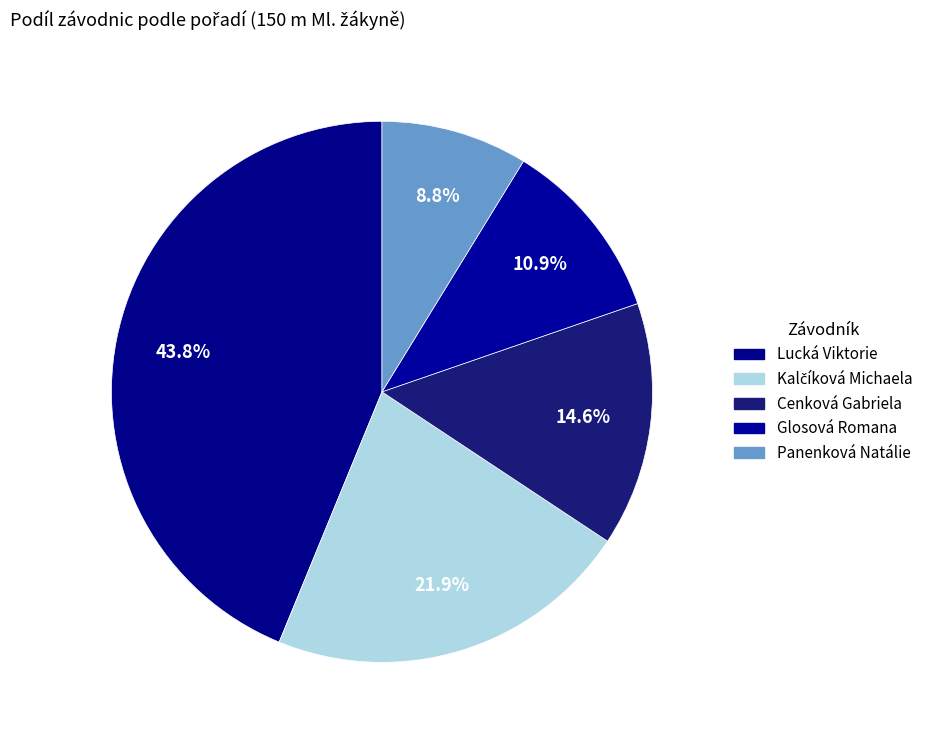

What portion of the pie excludes Lucká Viktorie?

56.2%